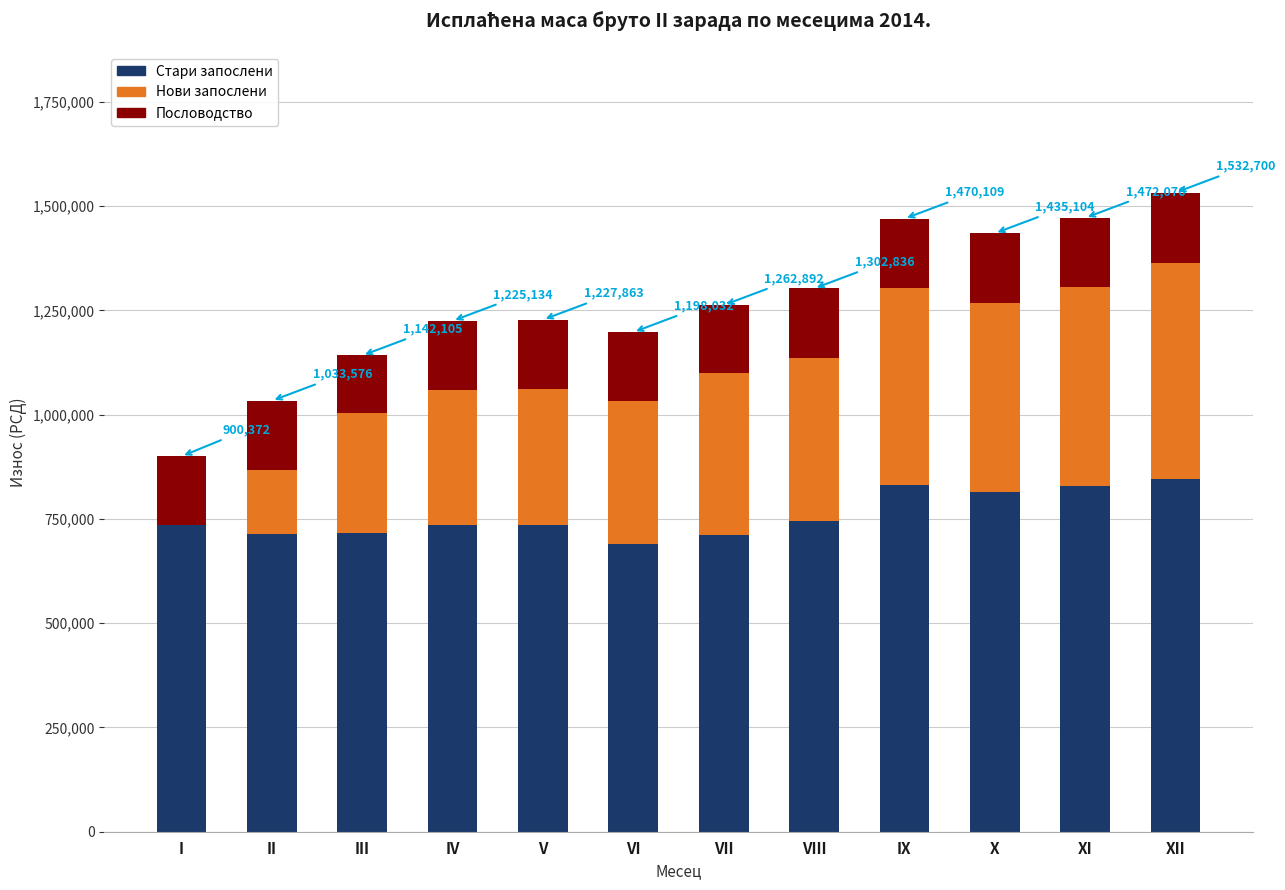

What is the total value across all series at XII?

1532700.0